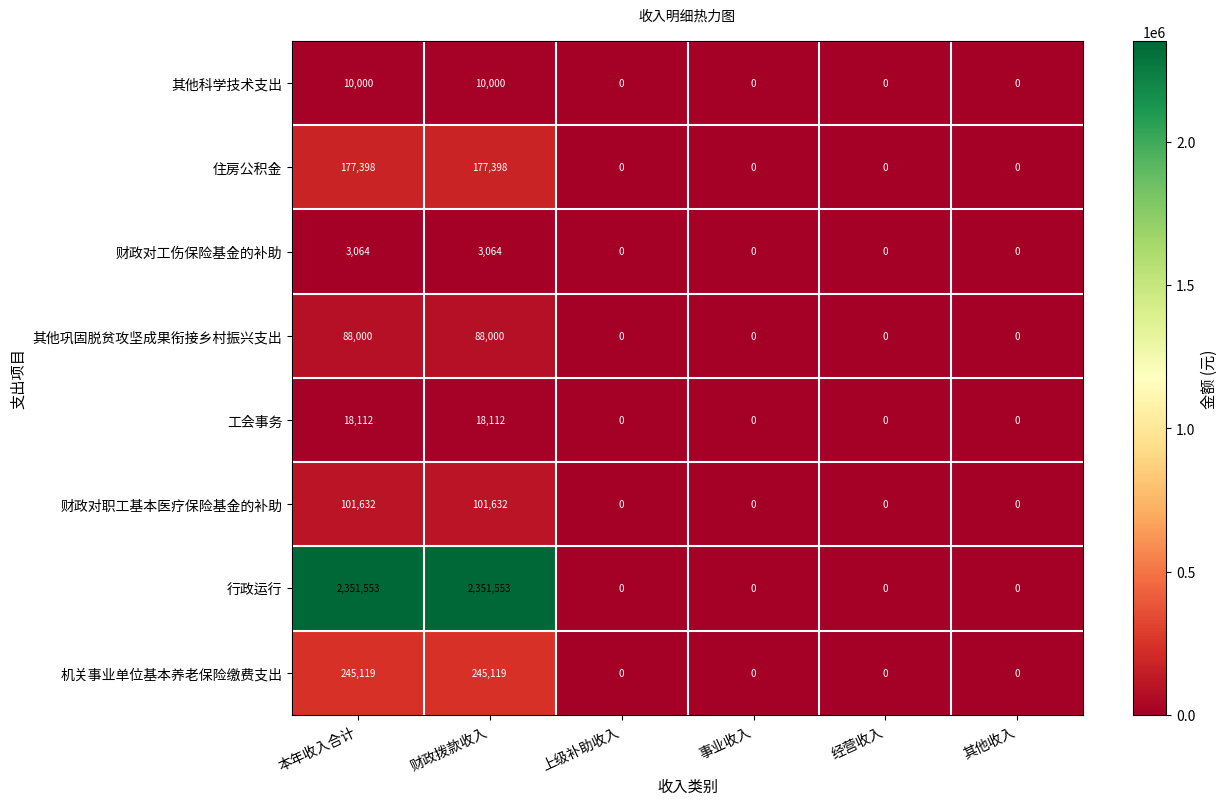

The 财政对工伤保险基金的补助 series shows 1075 at 上级补助收入. True or false?

False